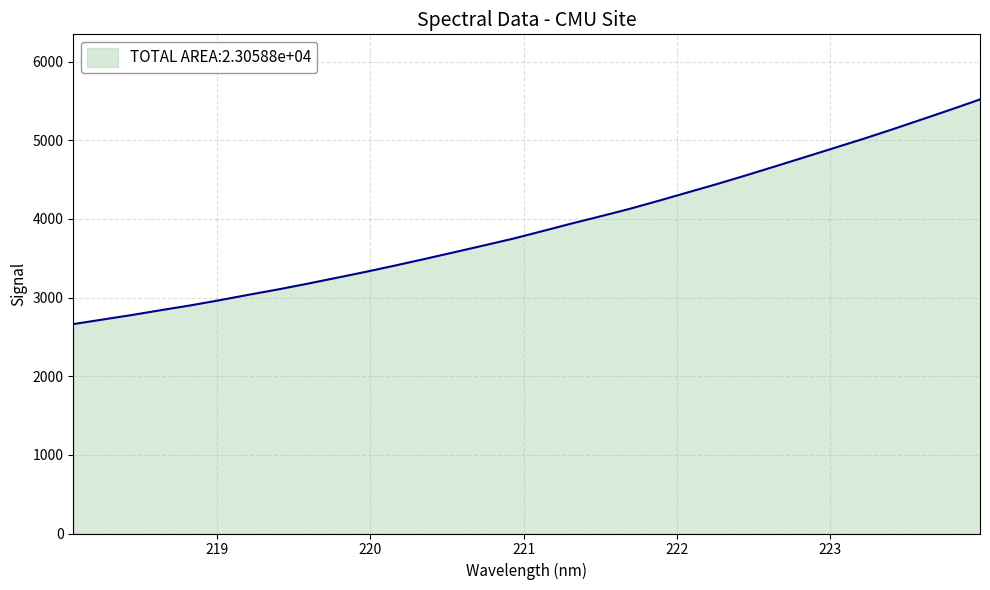

What is the difference between the maximum and minimum values?

2856.8